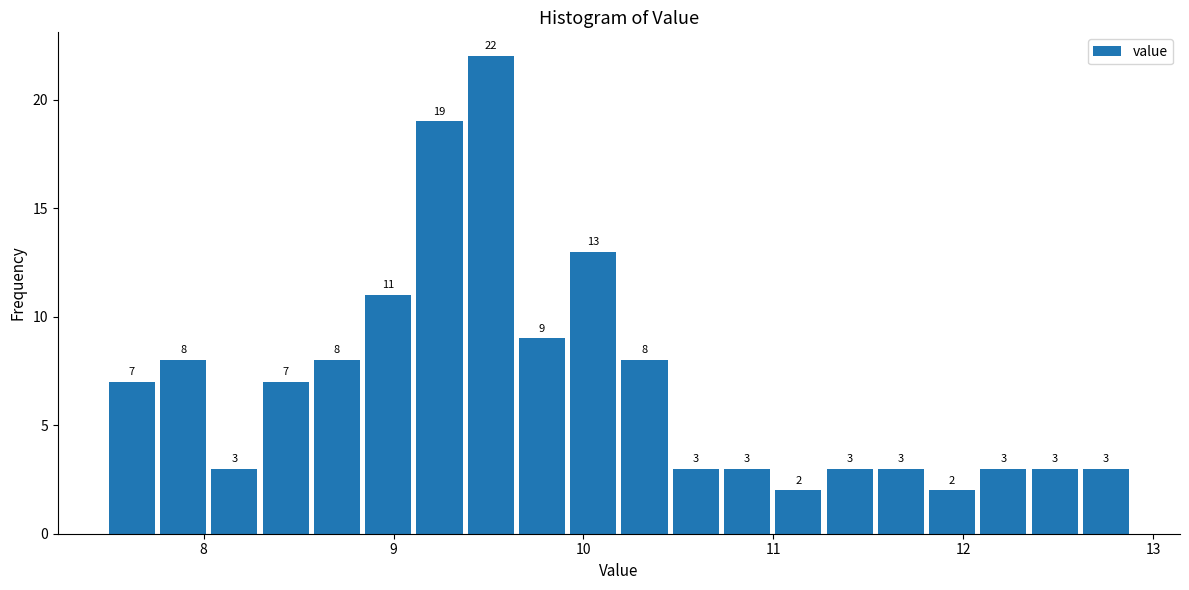

Around what value on the x-axis is the tallest bar? Give the approximate position of its centre, as read against the axis.

9.5